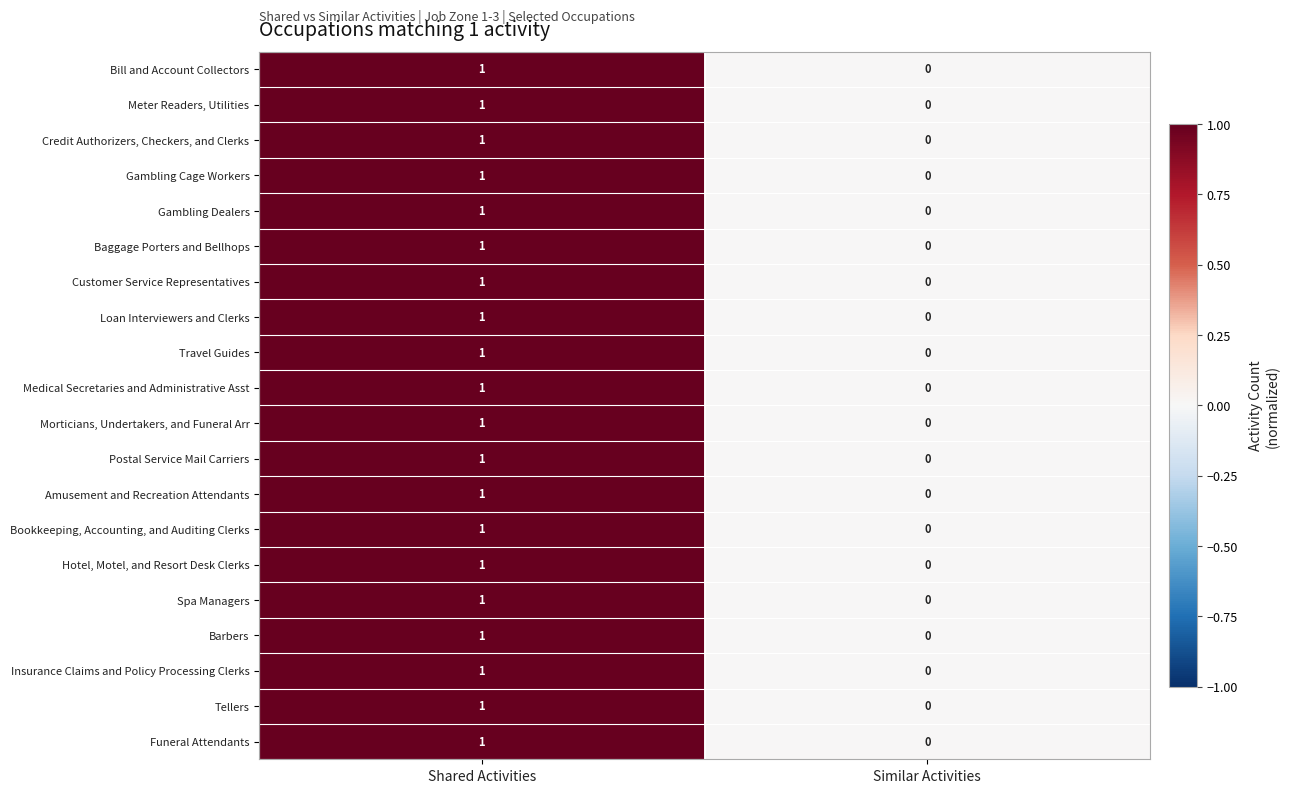

Where is Insurance Claims and Policy Processing Clerks nearest to the value 0?

Similar Activities